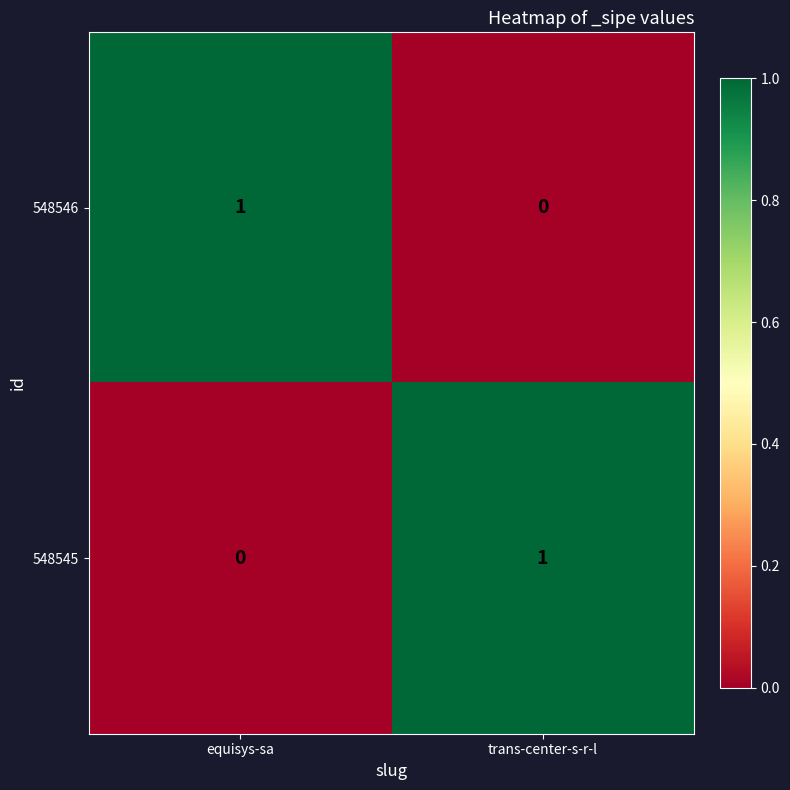

Rank the categories by 548546 value from highest to lowest.

equisys-sa, trans-center-s-r-l